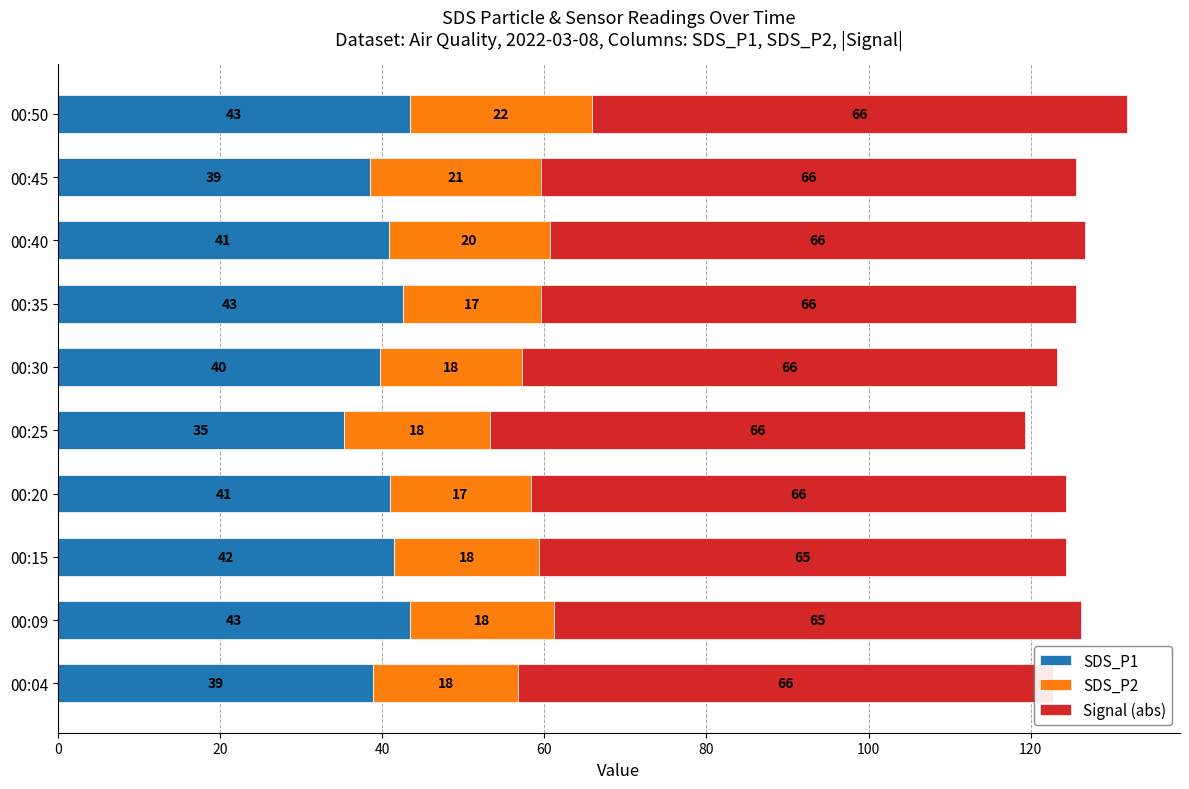

What are all the series names shown in the legend?

SDS_P1, SDS_P2, Signal (abs)